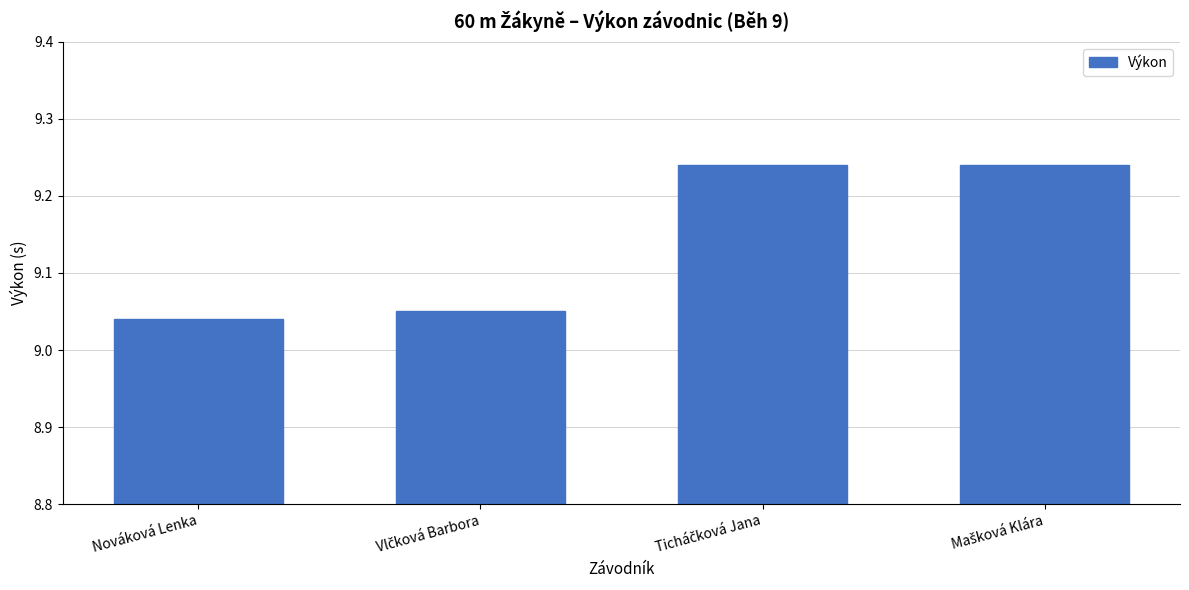

What is the sum of all values?

36.6